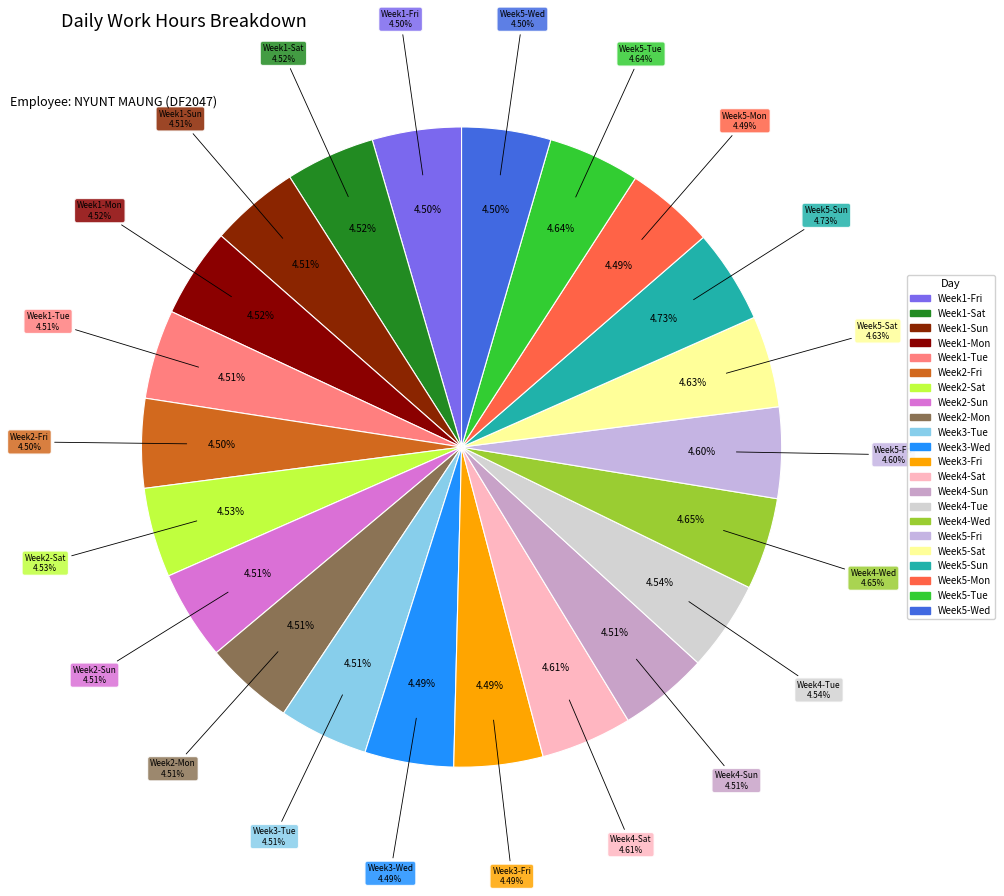

Does Tue-8 represent more than half of the total?

No